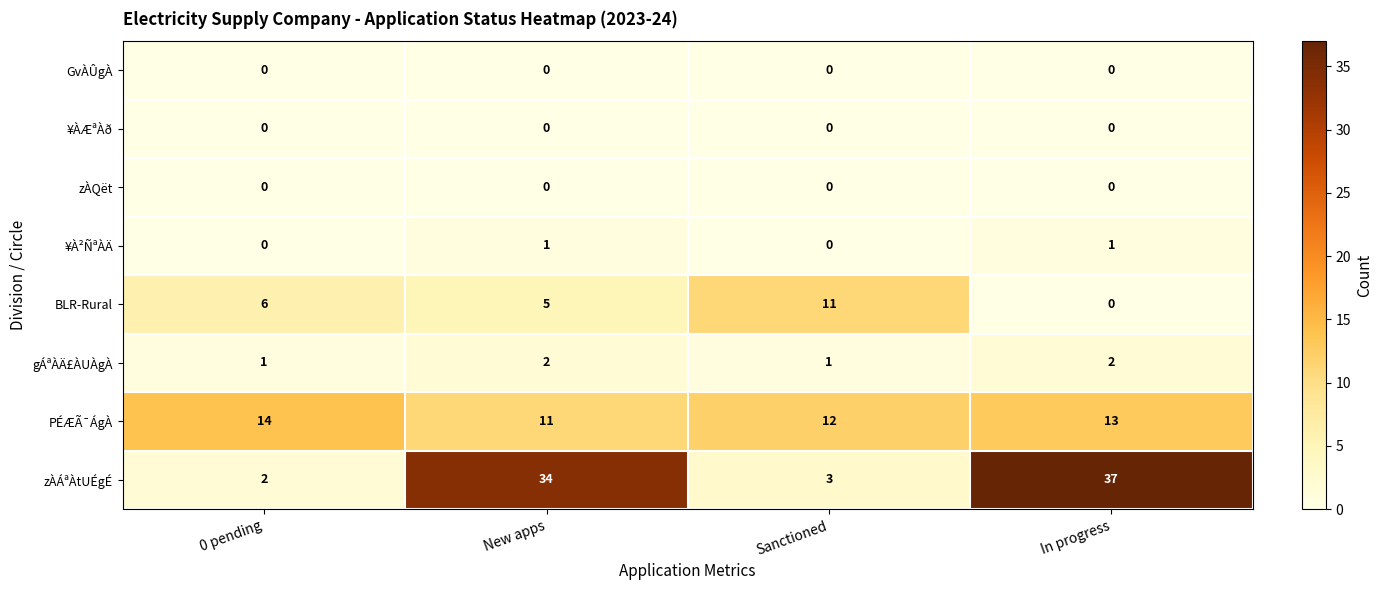

Count the number of data series in this chart.

8